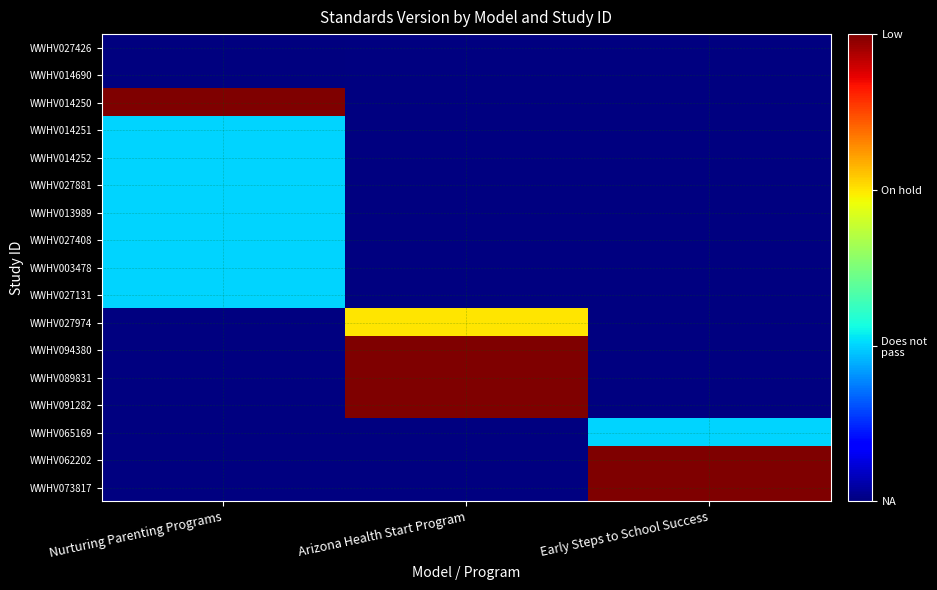

Count the number of categories in the chart.

3